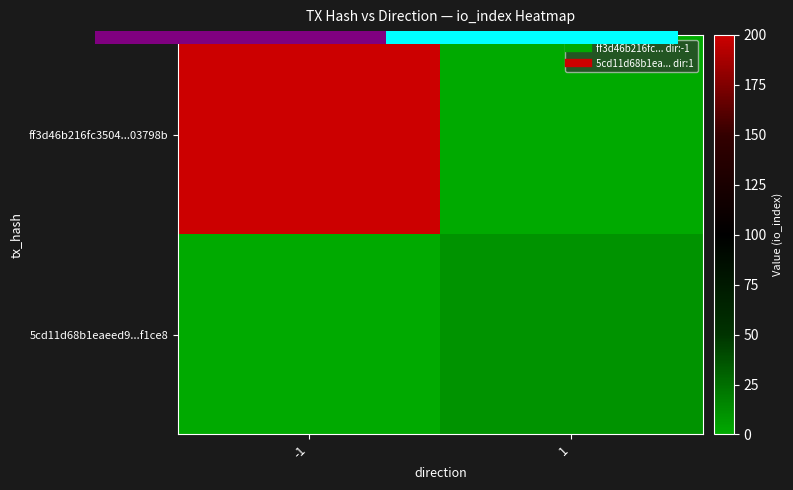

What is the sum of the 5cd11d68b1eaeed9...f1ce8 values at 1 and -1?

10